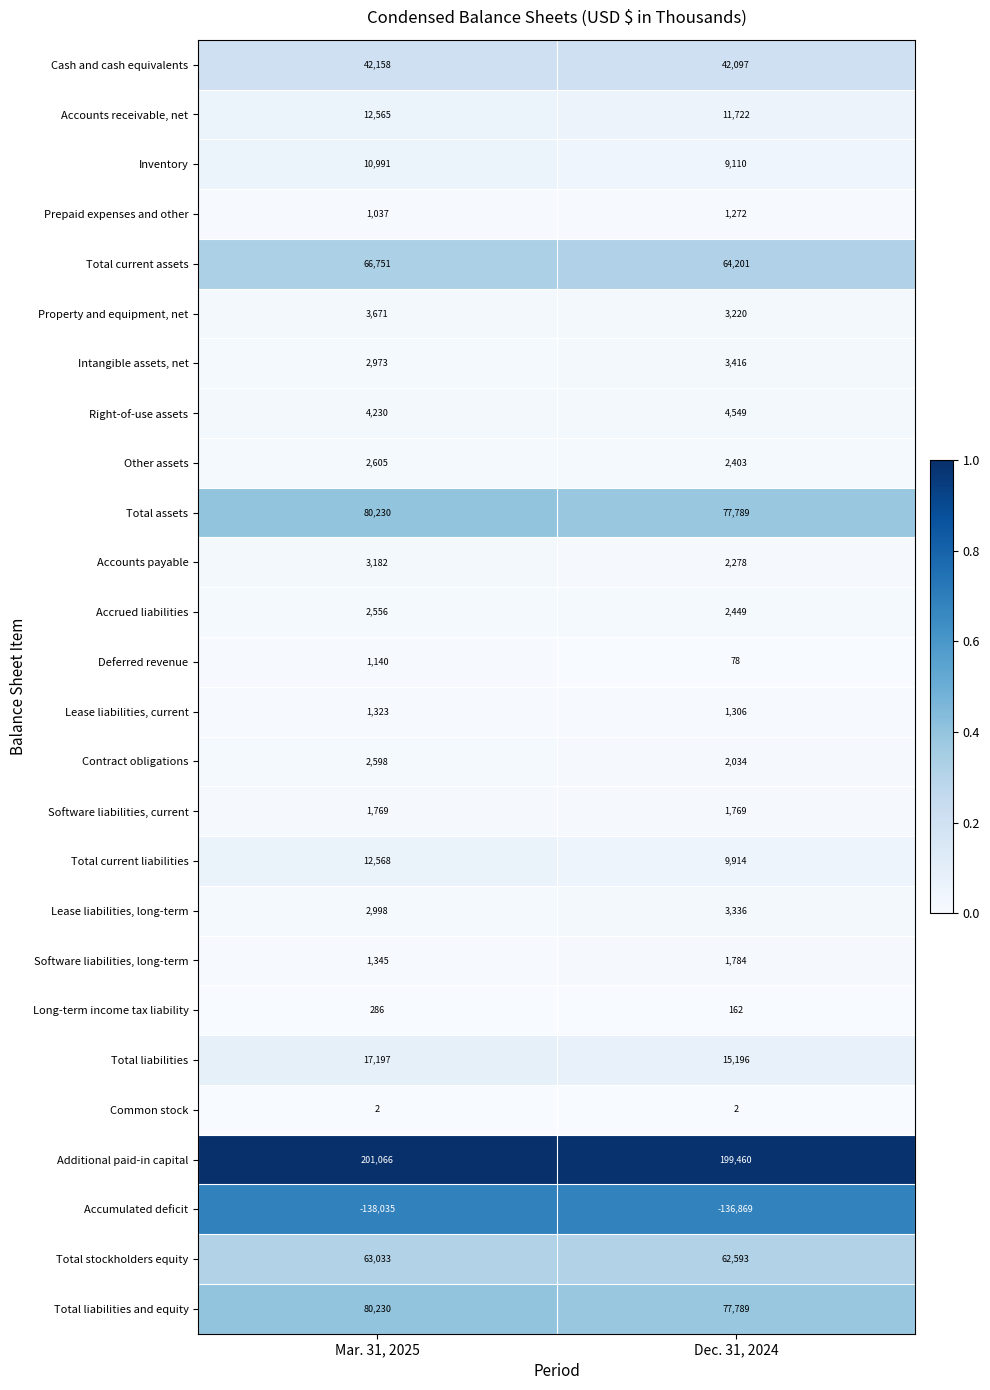

Is the value of Cash and cash equivalents at Mar. 31, 2025 greater than the value of Inventory at Dec. 31, 2024?

Yes